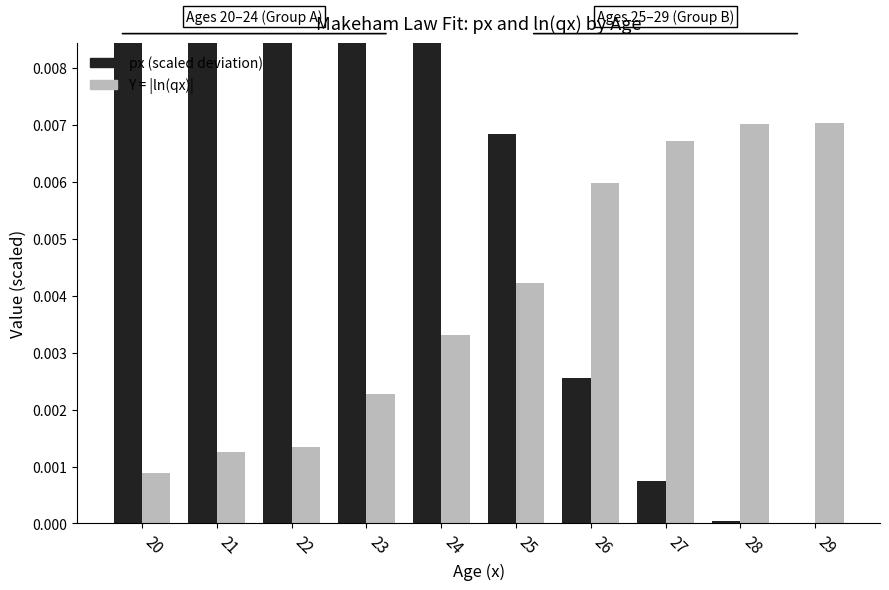

At how many categories does at least one series exceed 0?

10